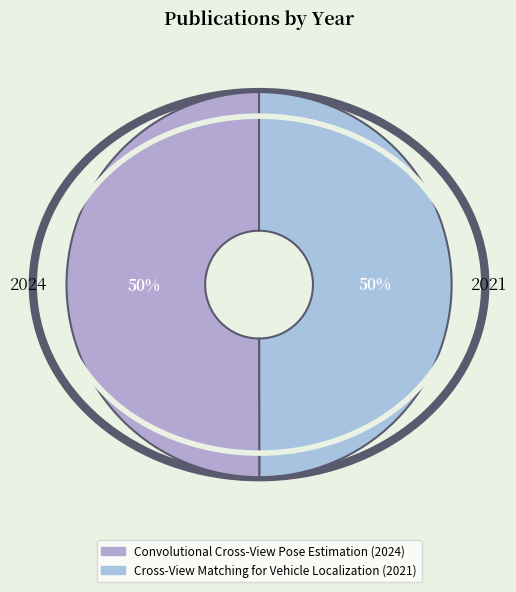

To the nearest percent, what percentage of the pie is 2024?

50%